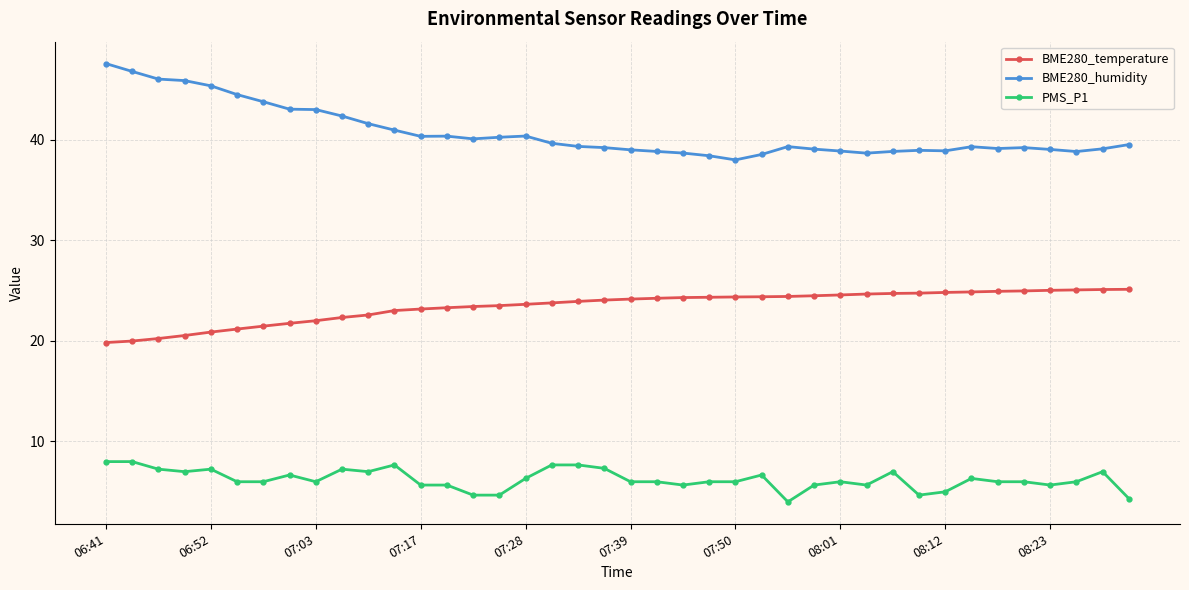

Which series has the widest spread of values?

BME280_humidity